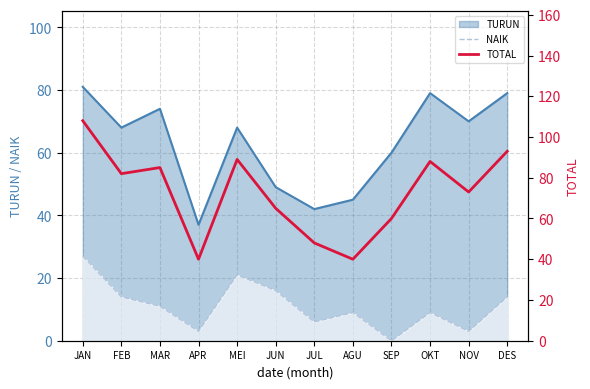

What is the sum of the TOTAL values at JUN and JAN?

173